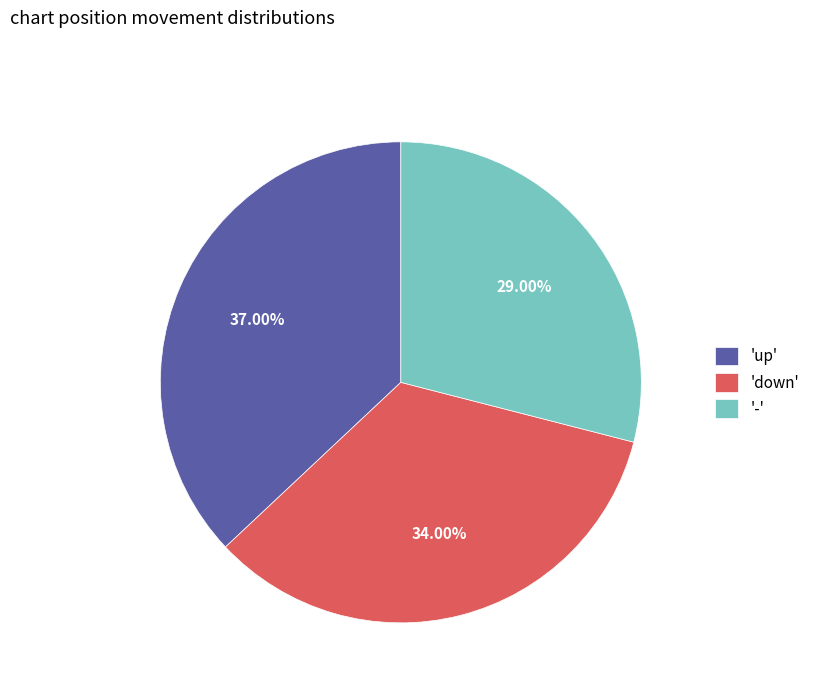

How many slices are in this pie chart?

3